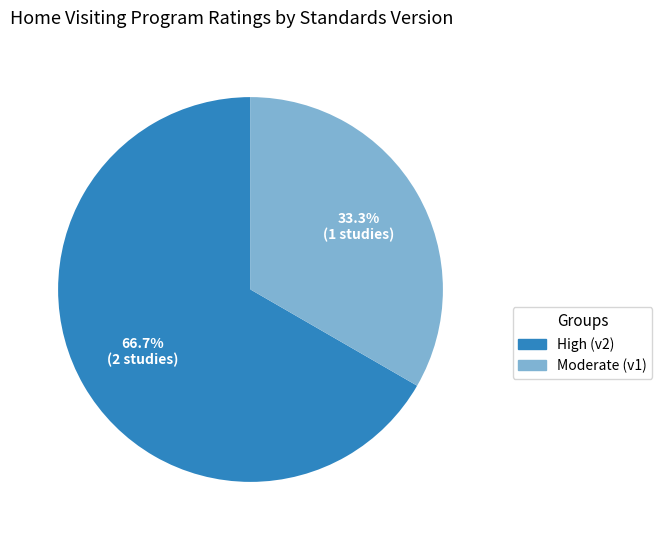

Is there any slice that represents more than half of the pie?

Yes